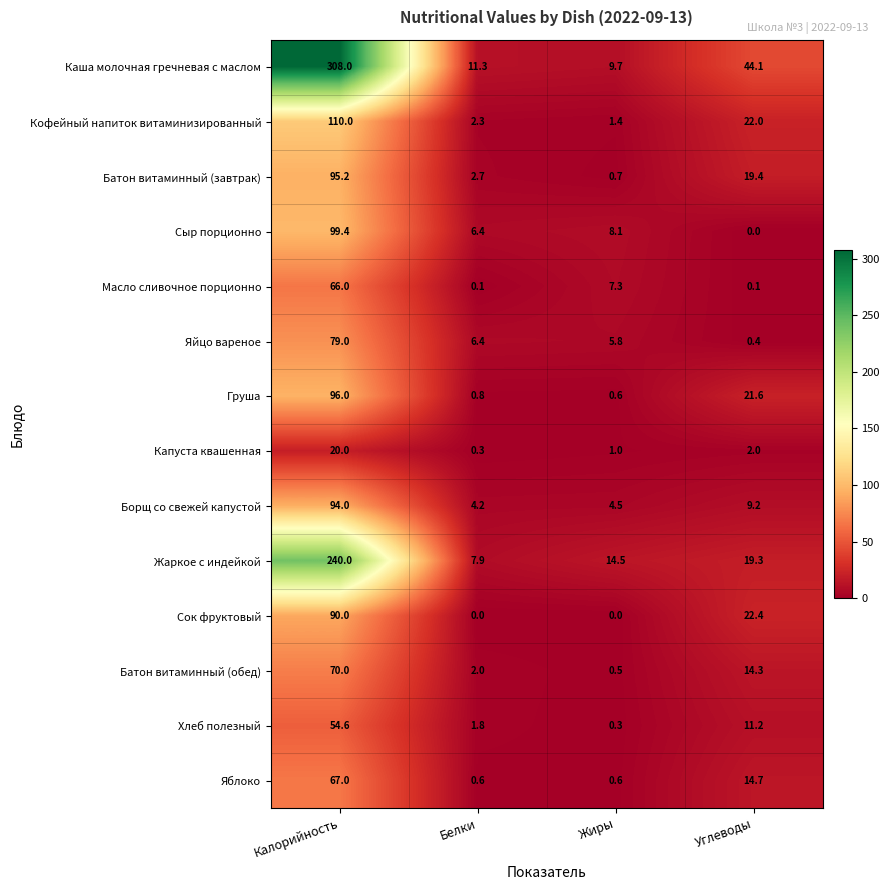

What is the sum of all Яйцо вареное values?

91.6